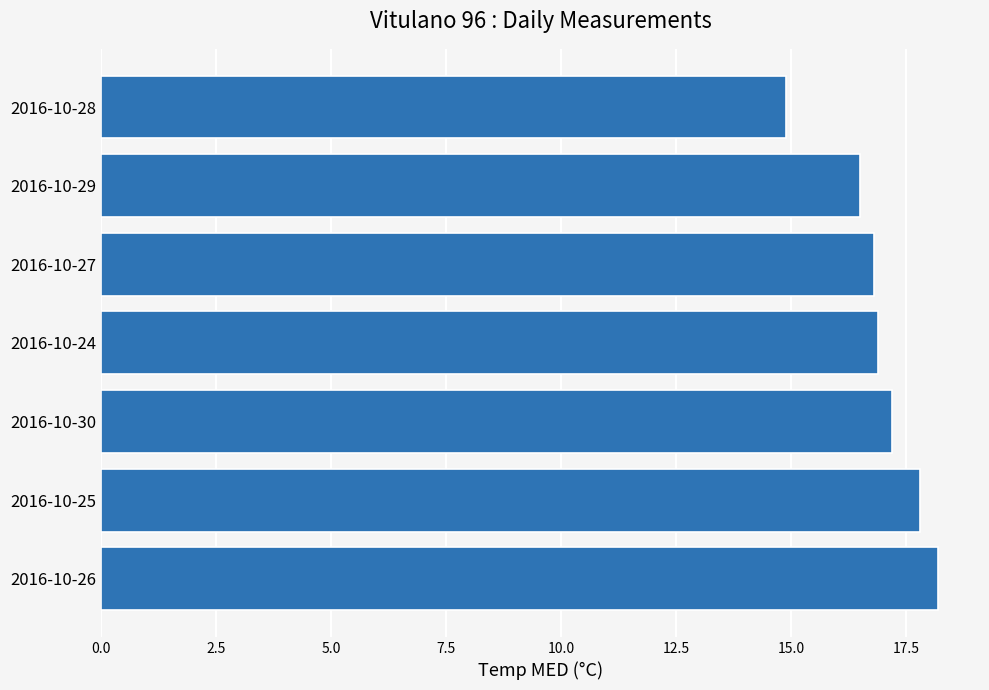

What is the average value?

16.9